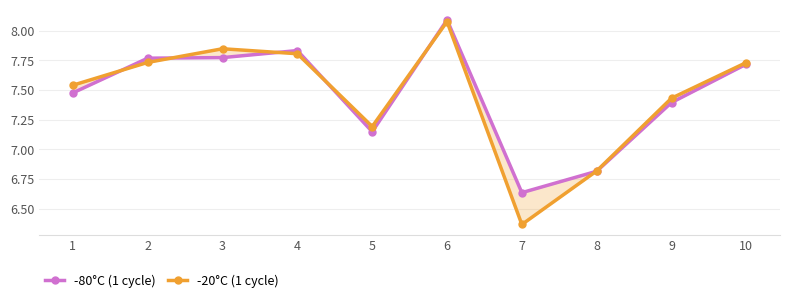

Is it true that -80°C (1 cycle) equals 7.8 at 3?

True